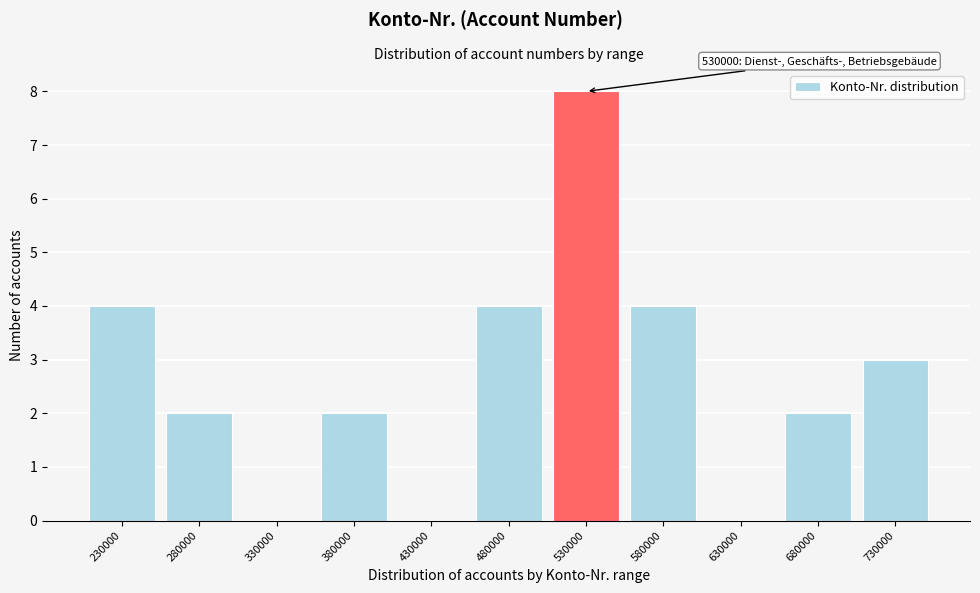

Reading left to right, extract all data points from this chart.

230000=4	280000=2	330000=0	380000=2	430000=0	480000=4	530000=8	580000=4	630000=0	680000=2	730000=3